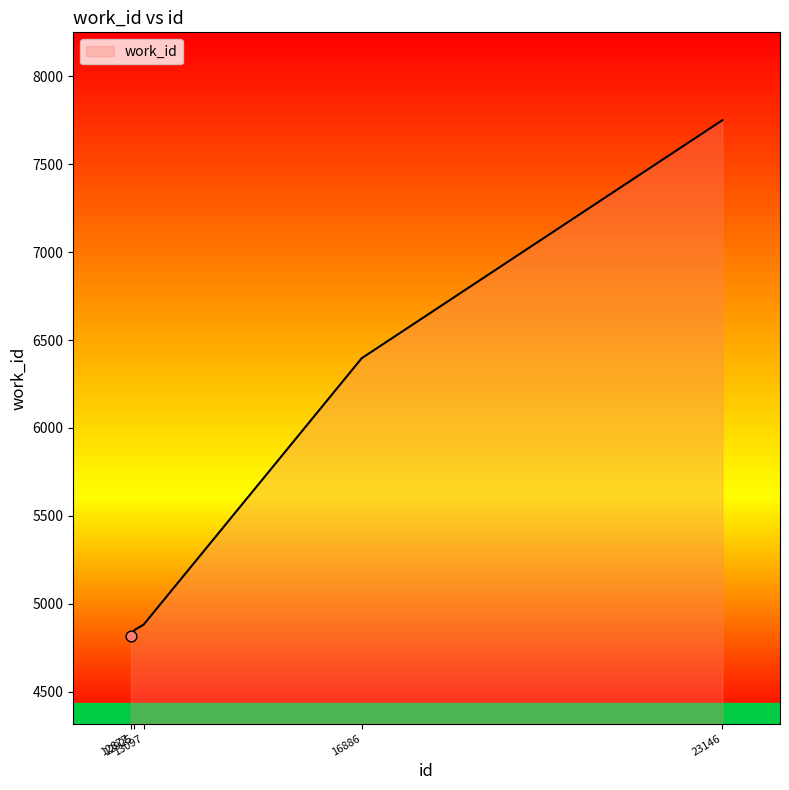

What is the difference between the maximum and minimum values?

2931